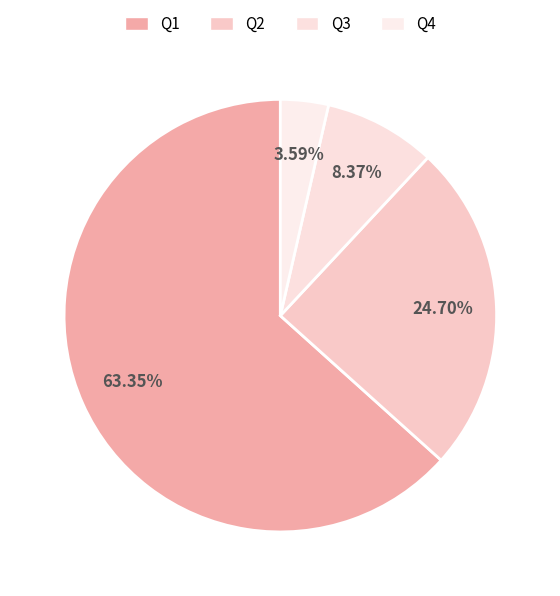

Which slice is the smallest?

Q4